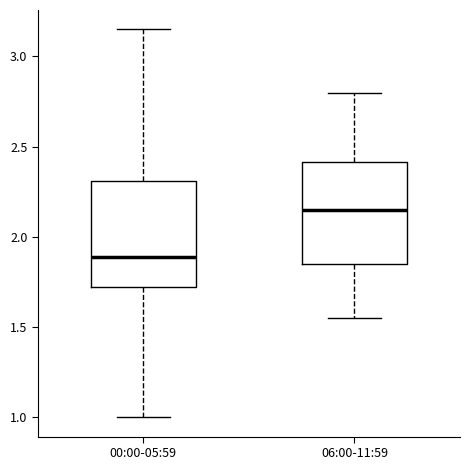

Where is the lower edge of the box for 06:00-11:59 on the y-axis? The values are not printed on the chart, so give them approximately, as read against the axis.

1.85